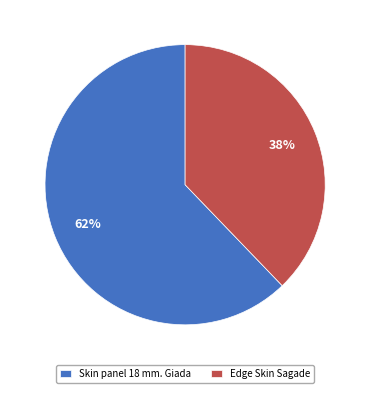

Between Skin panel 18 mm. Giada and Edge Skin Sagade, which is larger?

Skin panel 18 mm. Giada